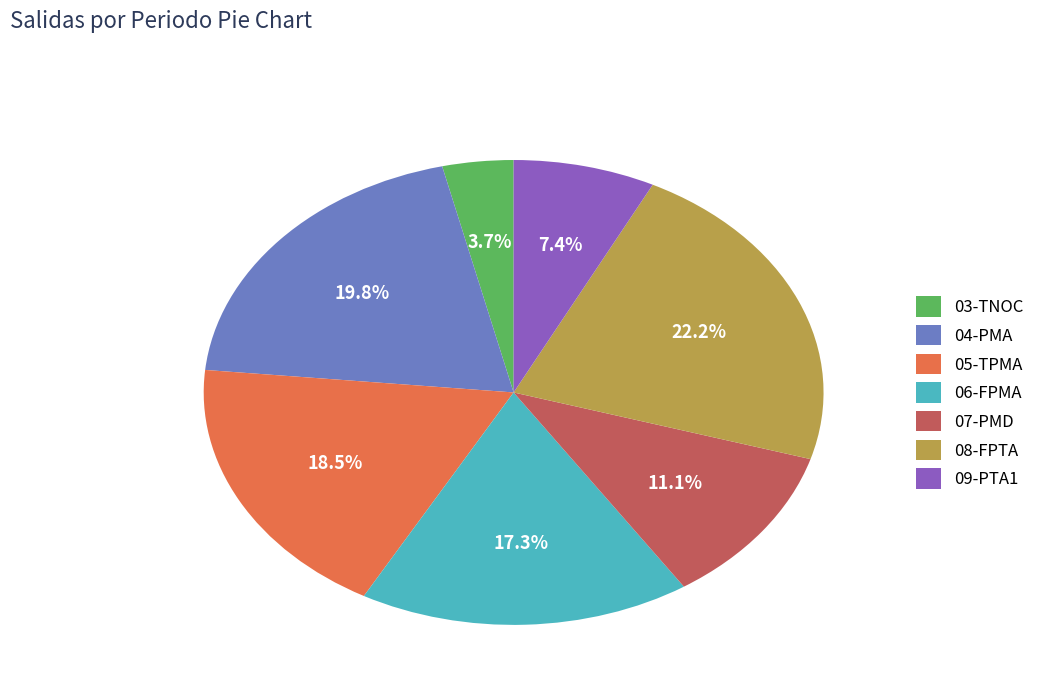

Which has a higher value, 04-PMA or 08-FPTA?

08-FPTA